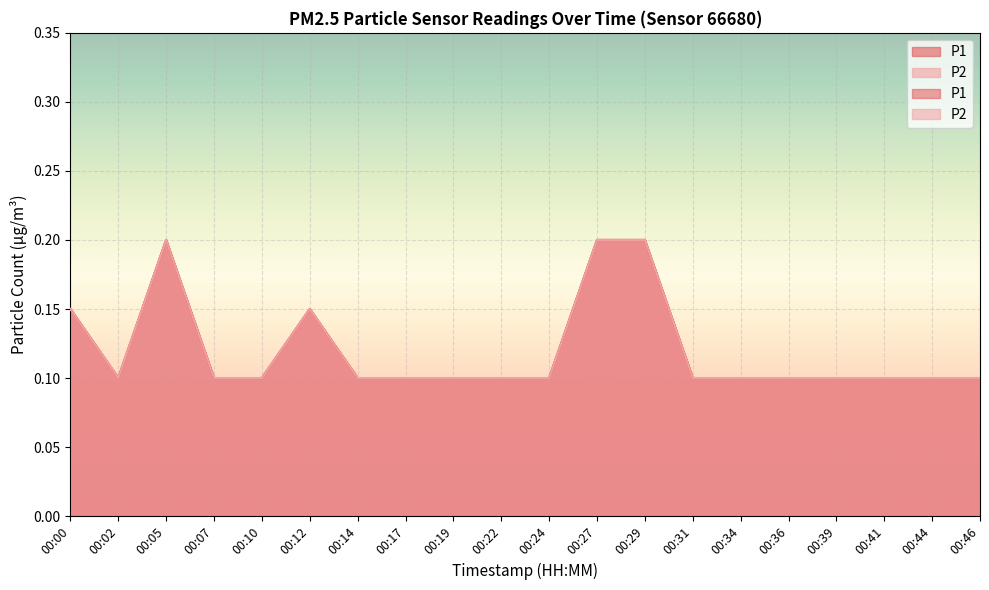

How many interior local peaks does the P1 series have?

2